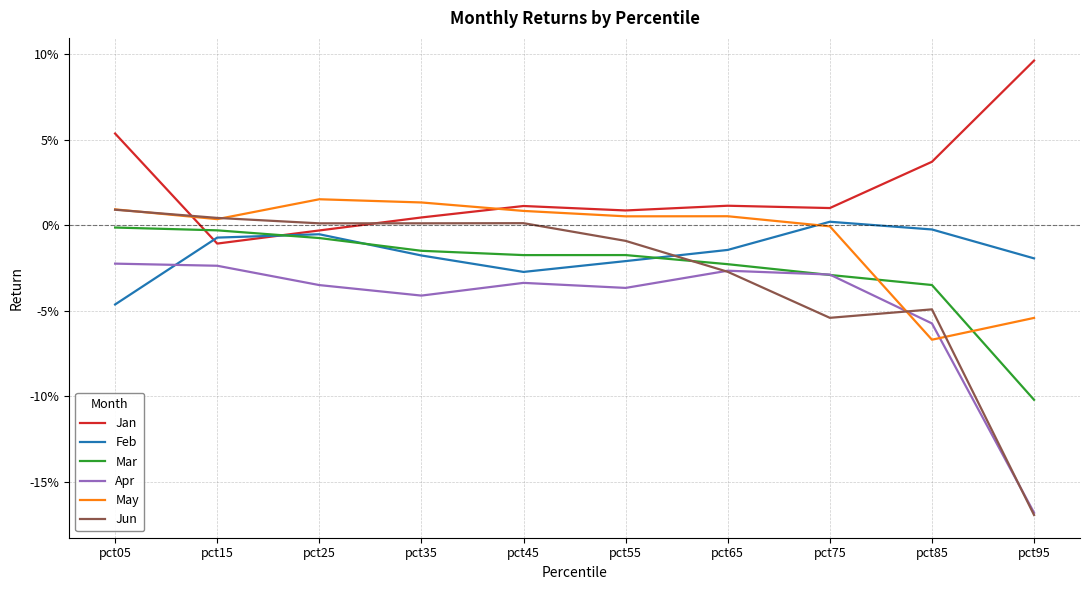

Does the chart have visible grid lines?

Yes